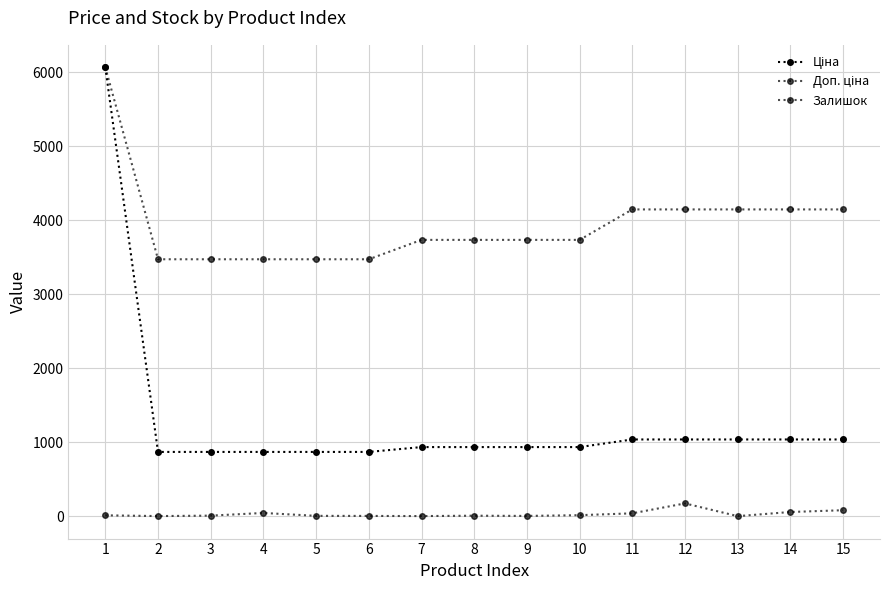

What is the difference between the maximum and minimum values in the Залишок series?

172.0